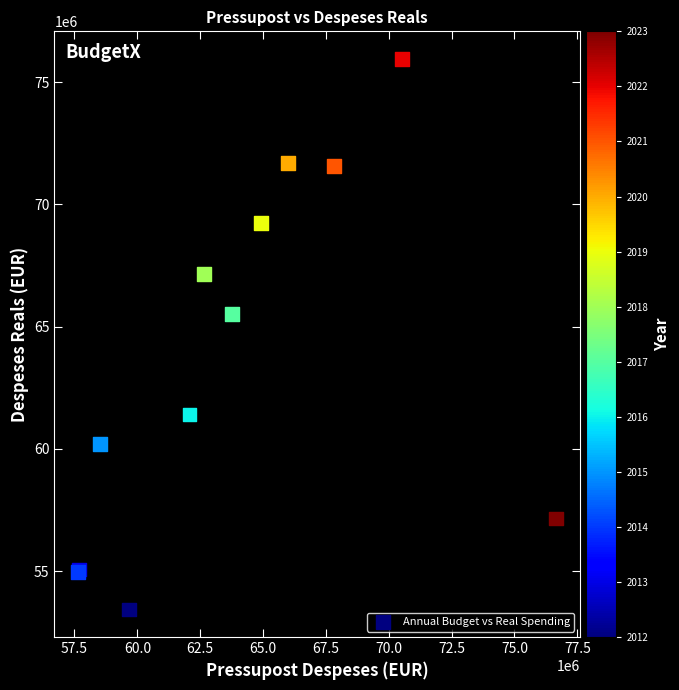

What Y value in the scatter plot is closest to 64689604?

65510762.0